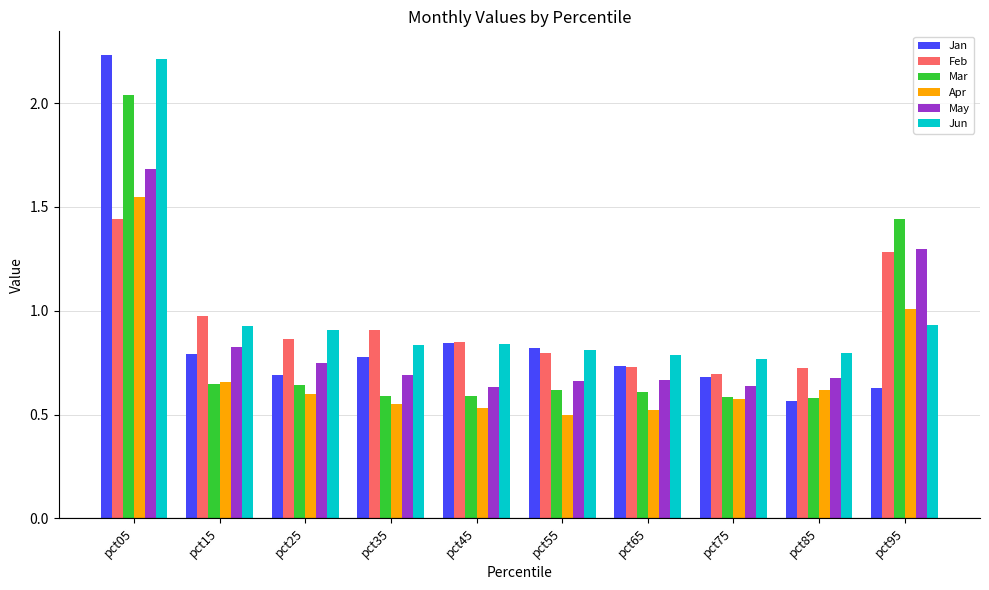

Which series has the largest range (max minus min)?

Jan